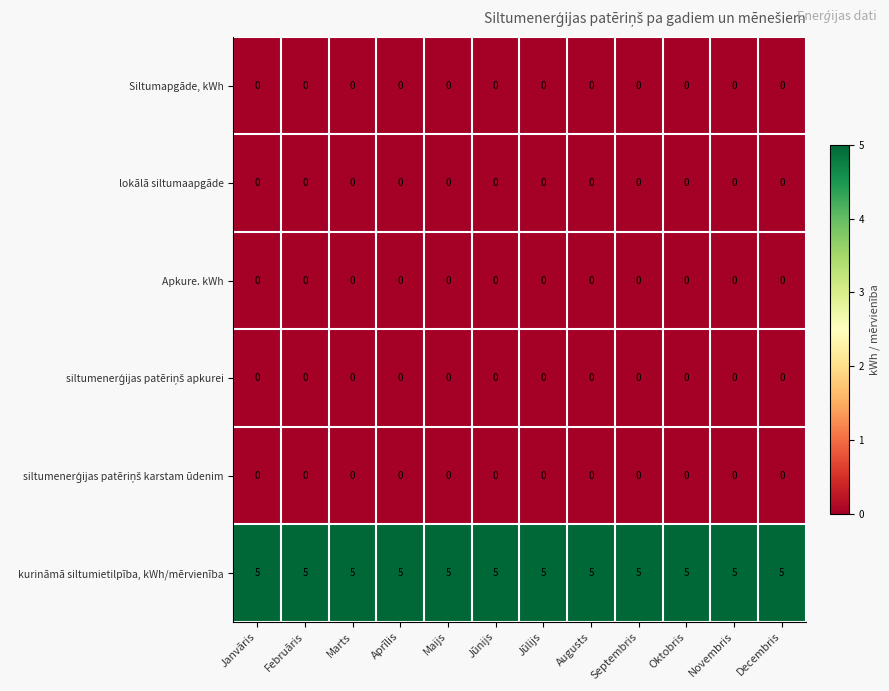

At how many categories does at least one series exceed 4?

12